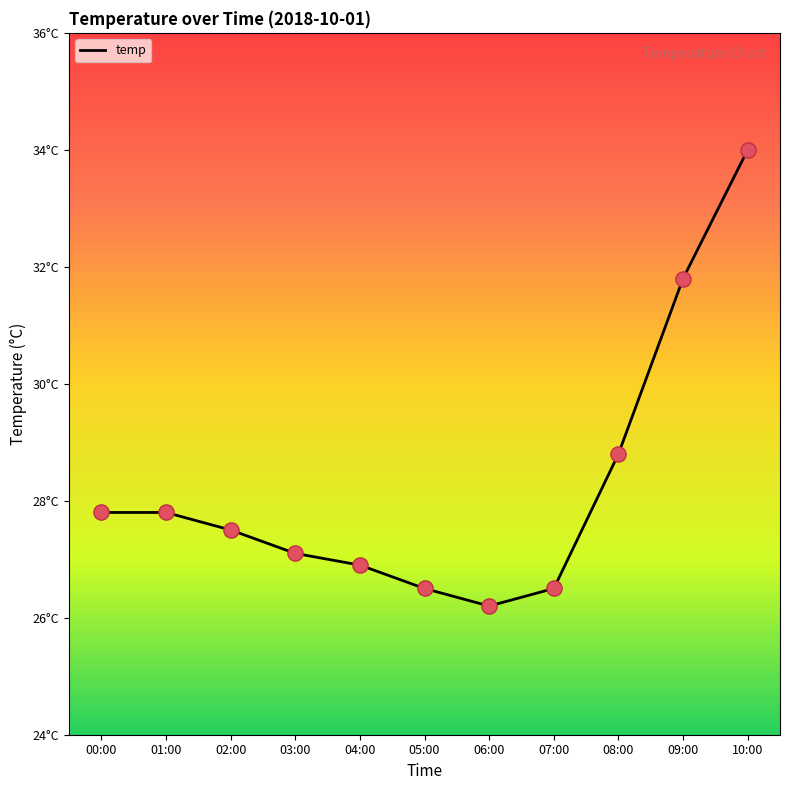

Approximately how many times larger is the value at 07:00 compared to 05:00?

1.0